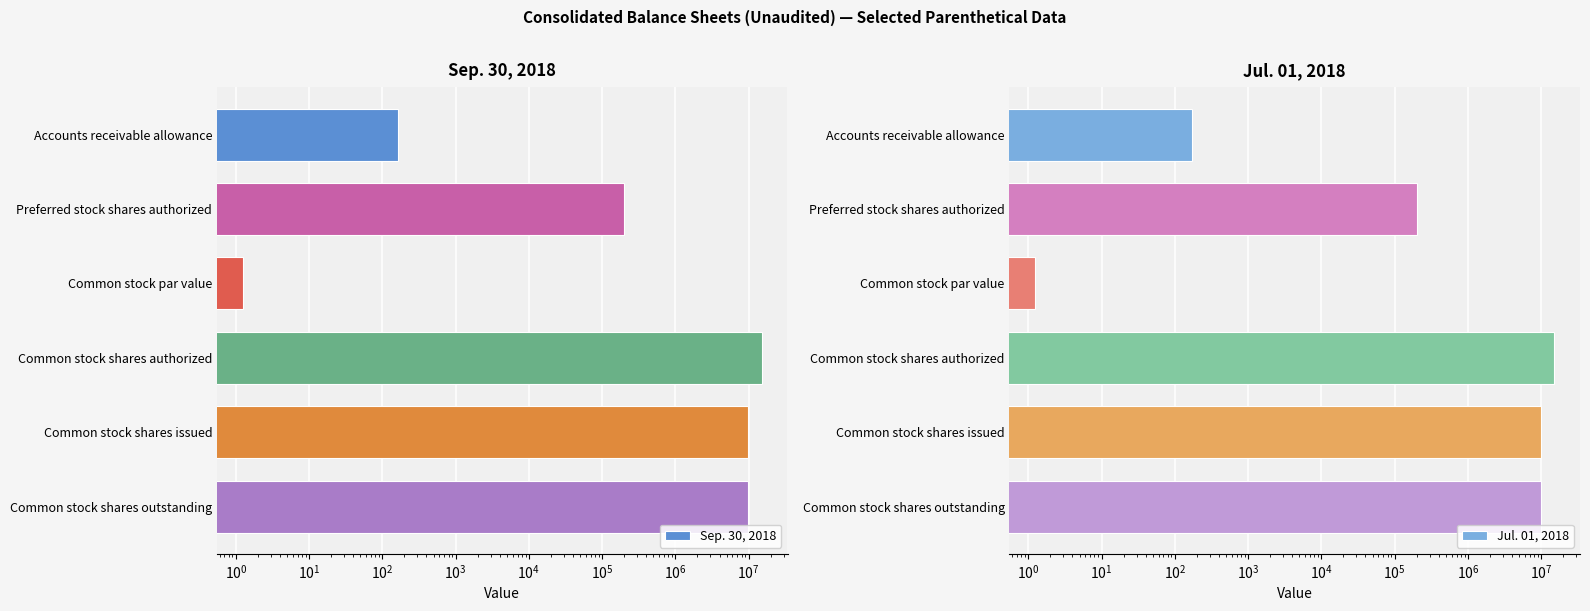

Are the bars horizontal?

Yes